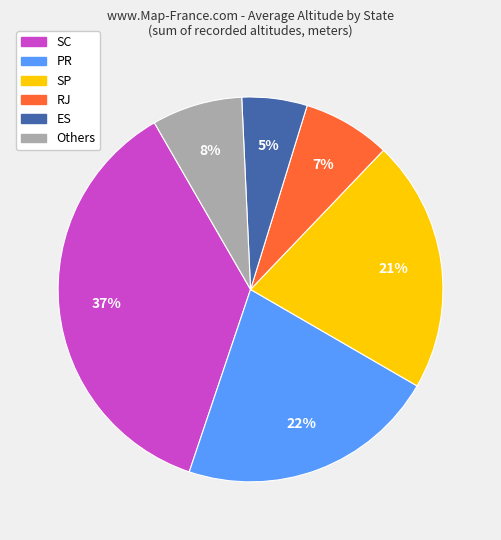

How many slices are in this pie chart?

6